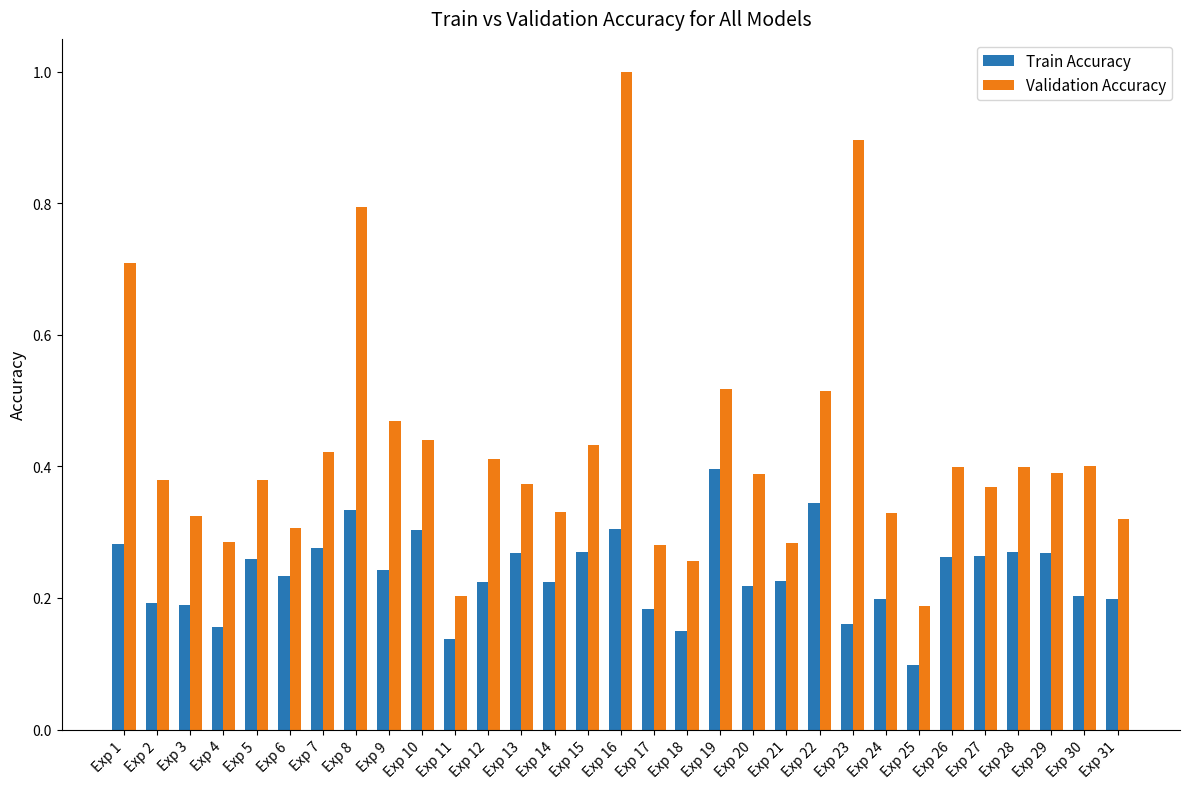

Which category has the lowest value in the Validation Accuracy series?

Exp 25